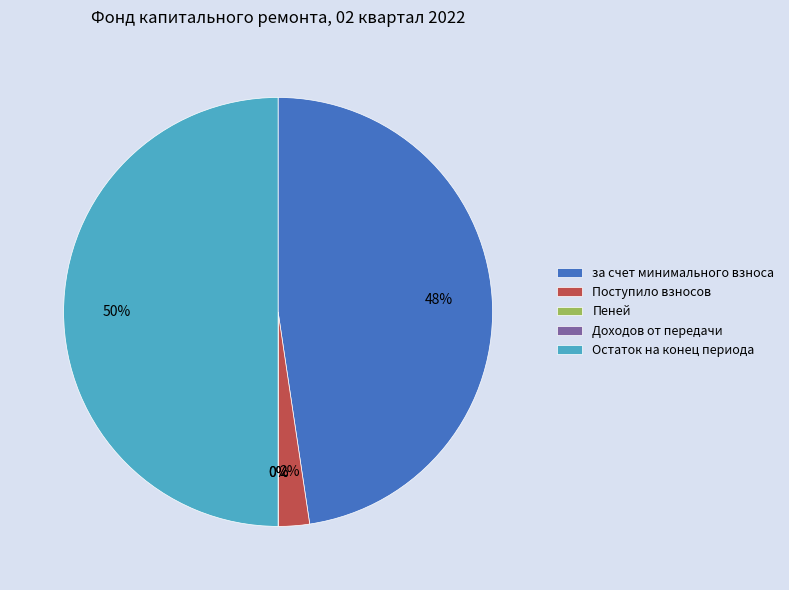

Which category has the smallest portion of the pie?

Пеней